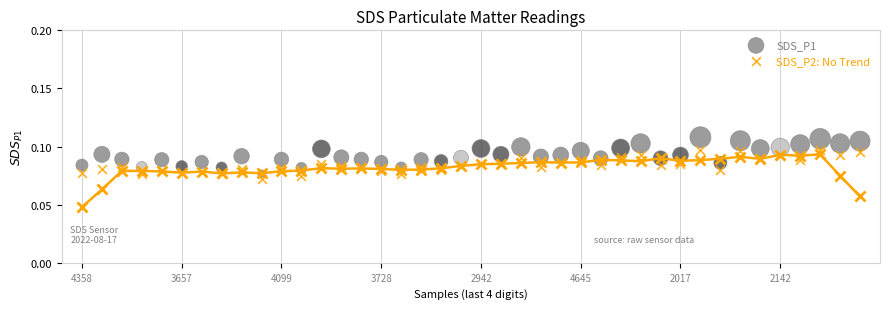

Which series contains the lowest Y value?

SDS_P2: No Trend